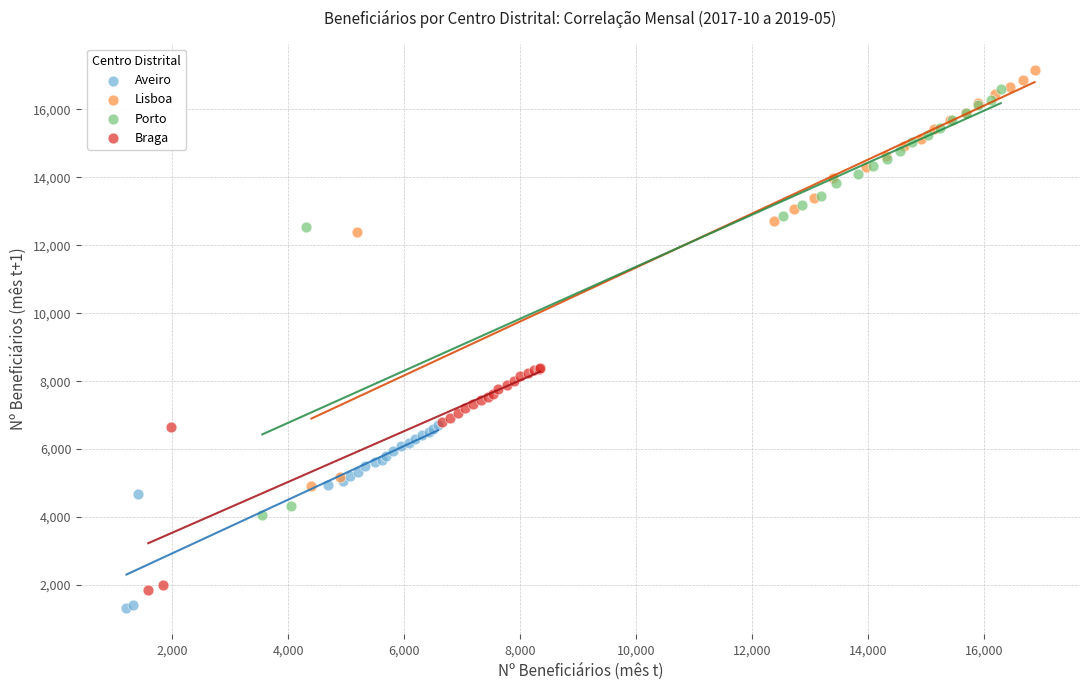

Which series has the largest Y range (max minus min)?

Porto